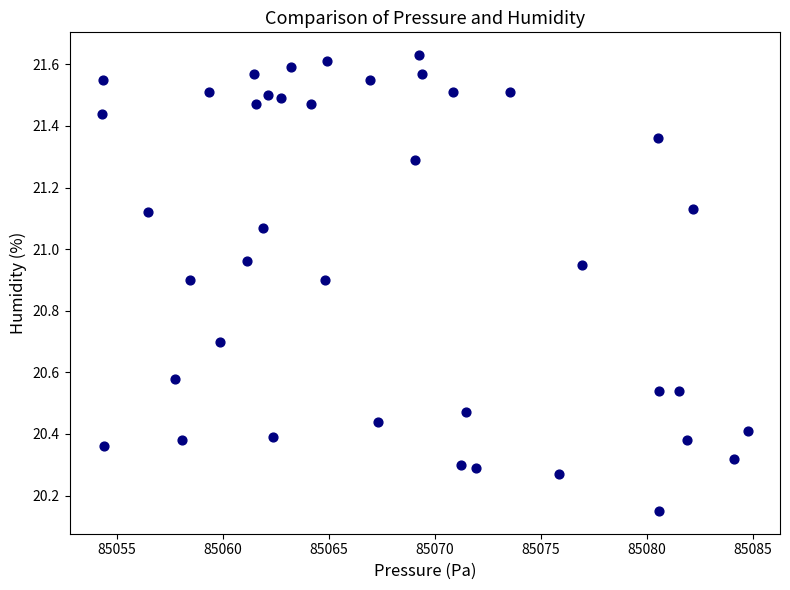

What is the range of Y values (max minus min)?

1.5